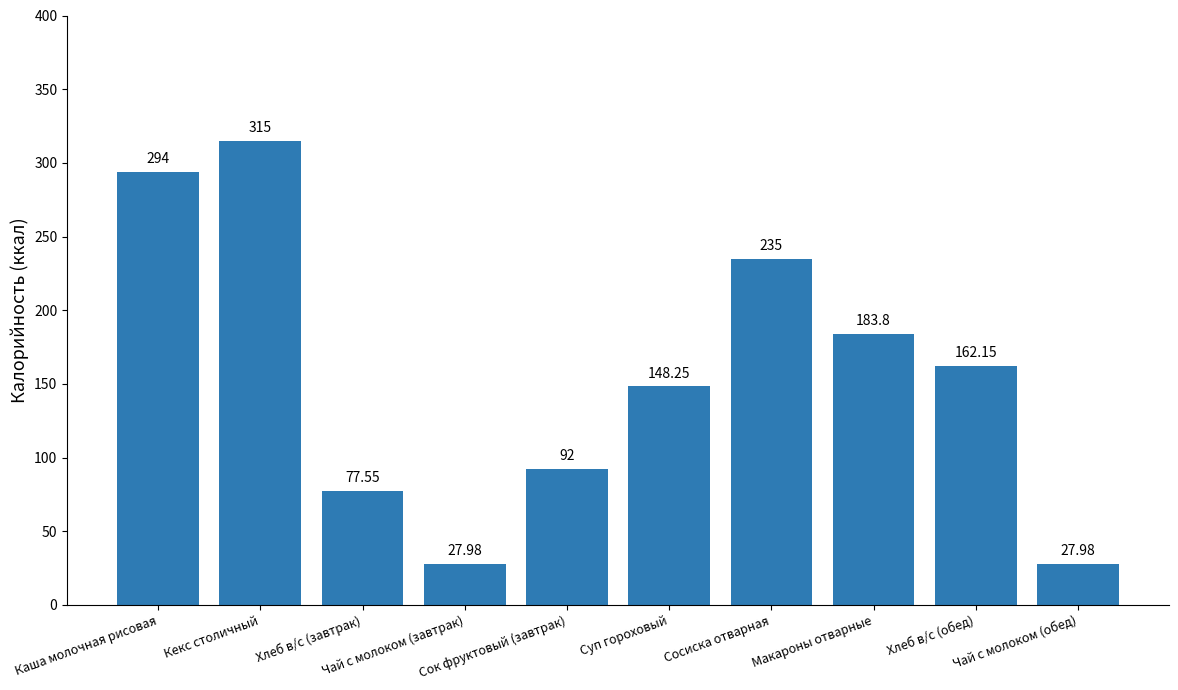

The chart shows a value of 287.9 at Хлеб в/с (обед). True or false?

False